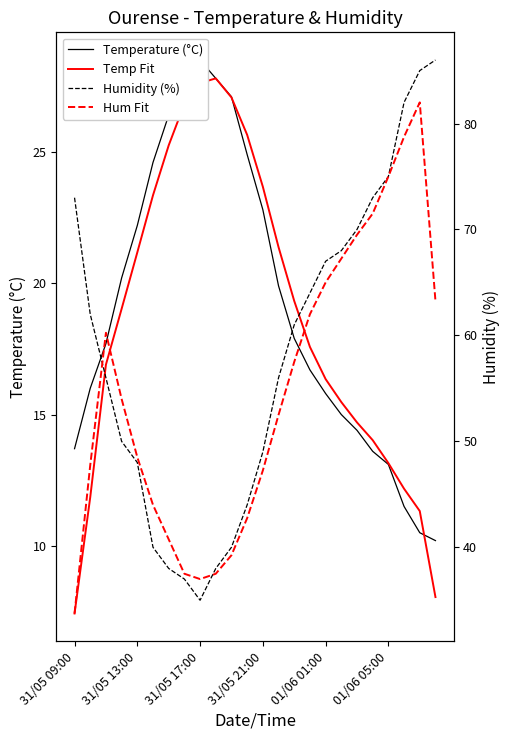

True or false: Temp Fit and Temperature (°C) cross at least once.

True